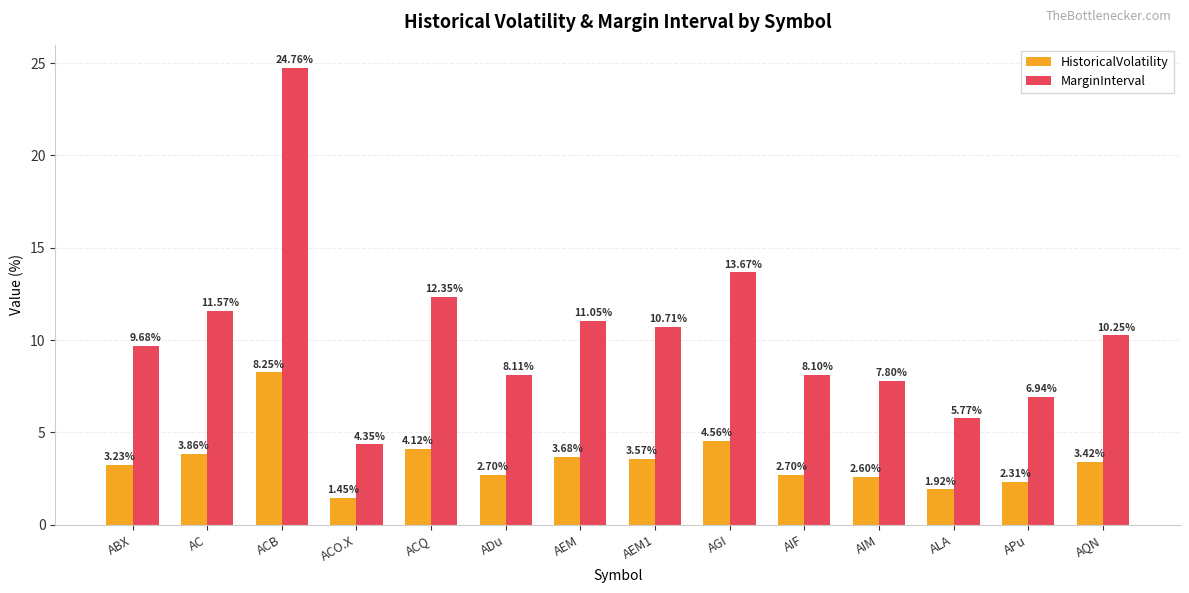

What is the difference between the highest and lowest values at AQN?

6.8